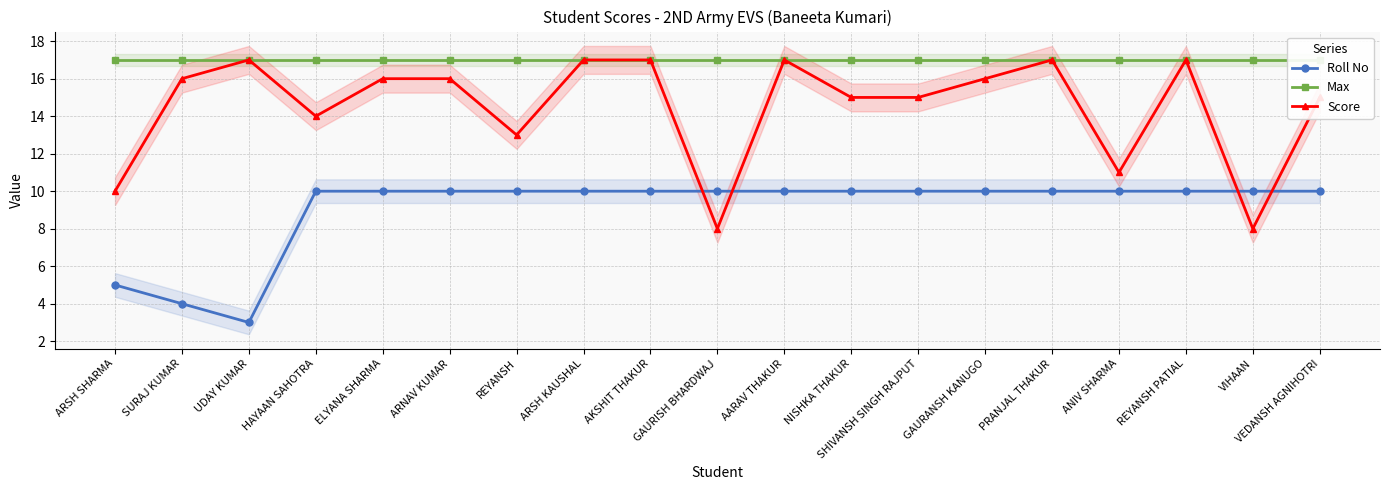

Where is the first local minimum for Roll No?

UDAY KUMAR